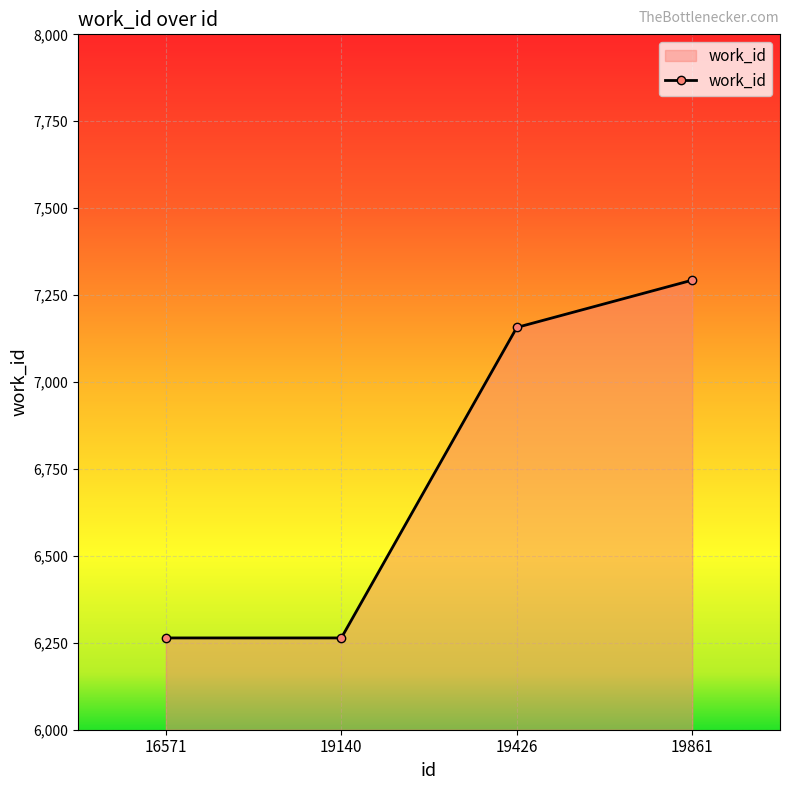

What is the smallest value displayed?

6264